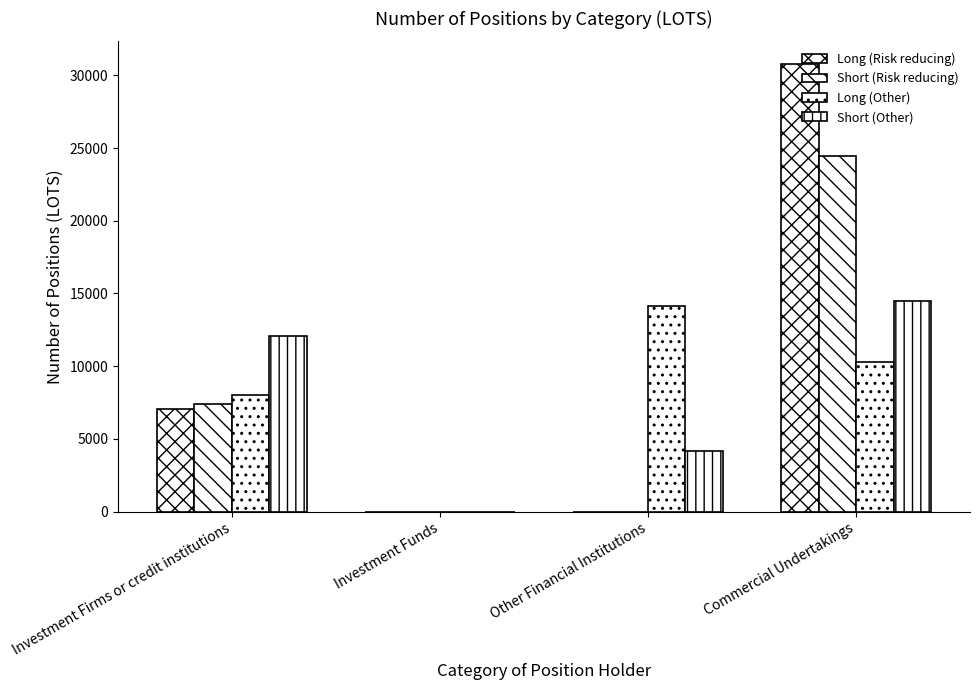

How many positive values does the Long (Other) series have?

3